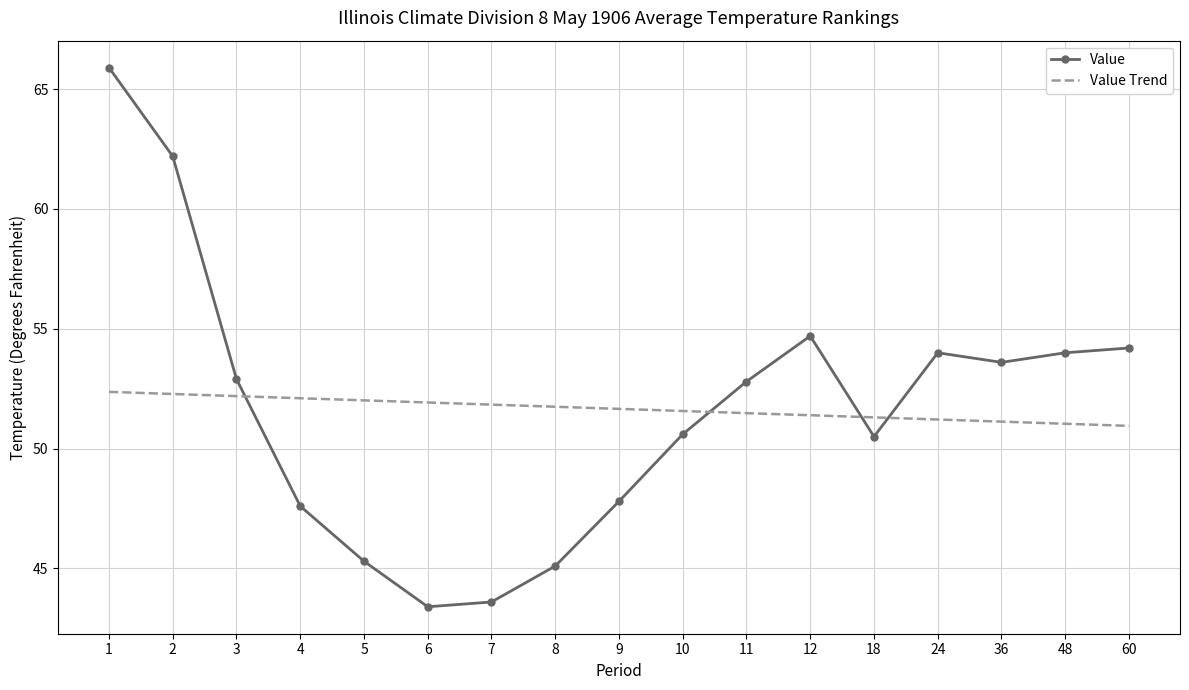

At 3, list the series in order from largest to smallest.

Value, Value Trend